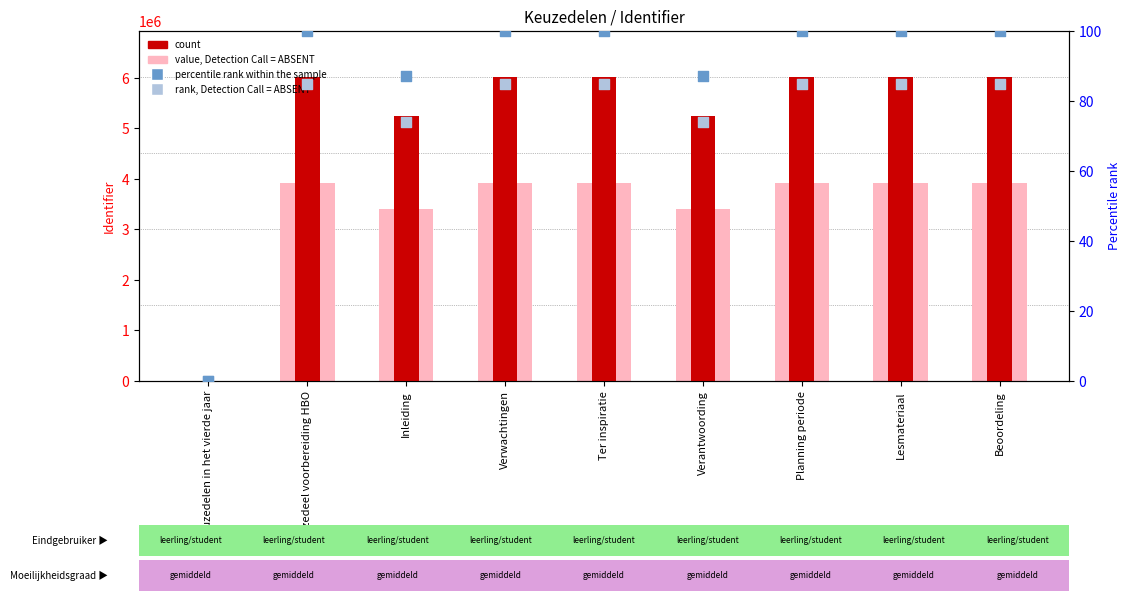

Which series has the largest total across all categories?

count